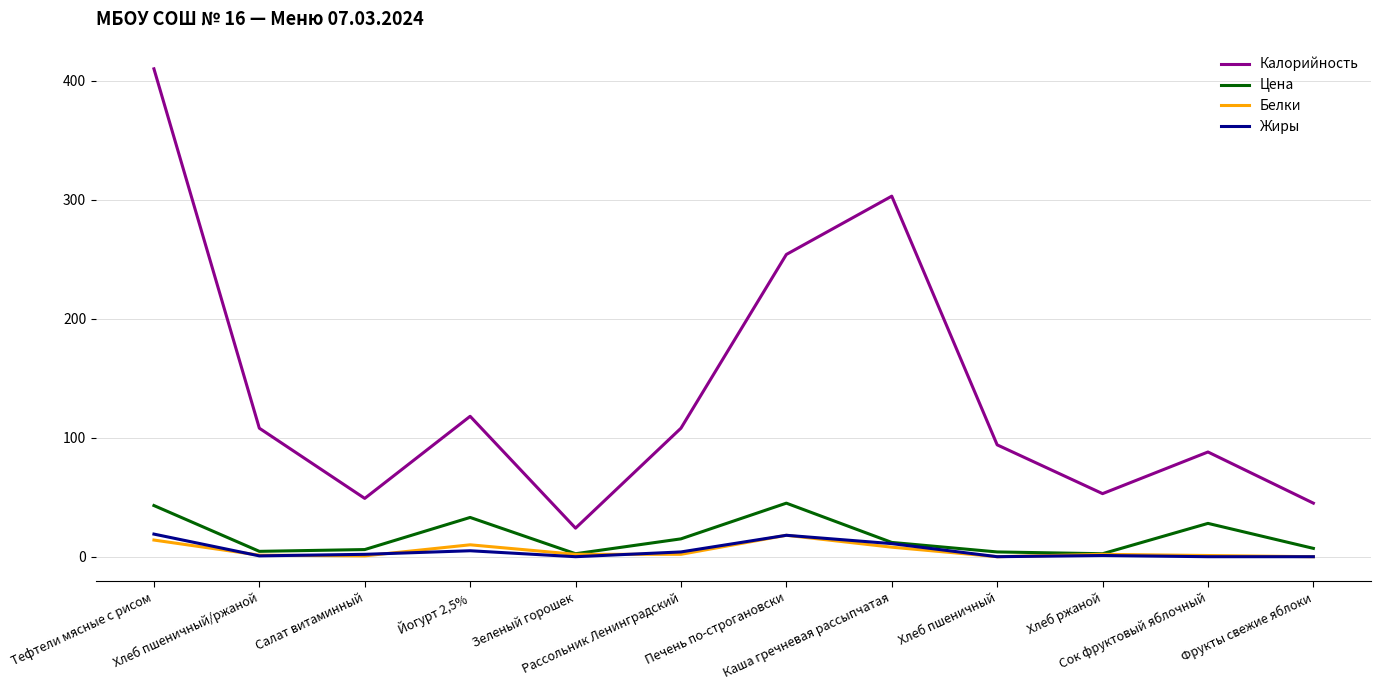

At which category does Калорийность reach its first local valley?

Салат витаминный